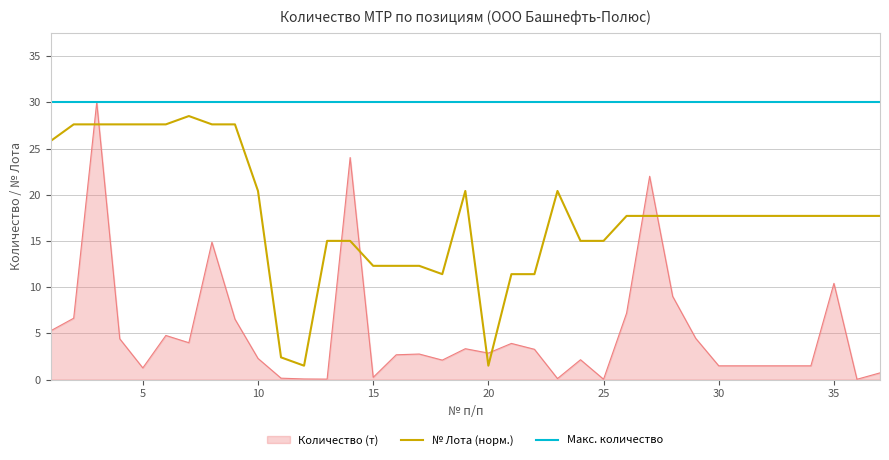

True or false: № Лота has more than 1 interior local peaks.

True